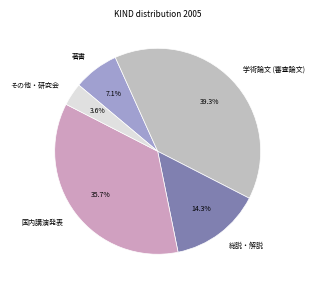

Rank the categories by value from lowest to highest.

その他・研究会, 著書, 総説・解説, 国内講演発表, 学術論文 (審査論文)